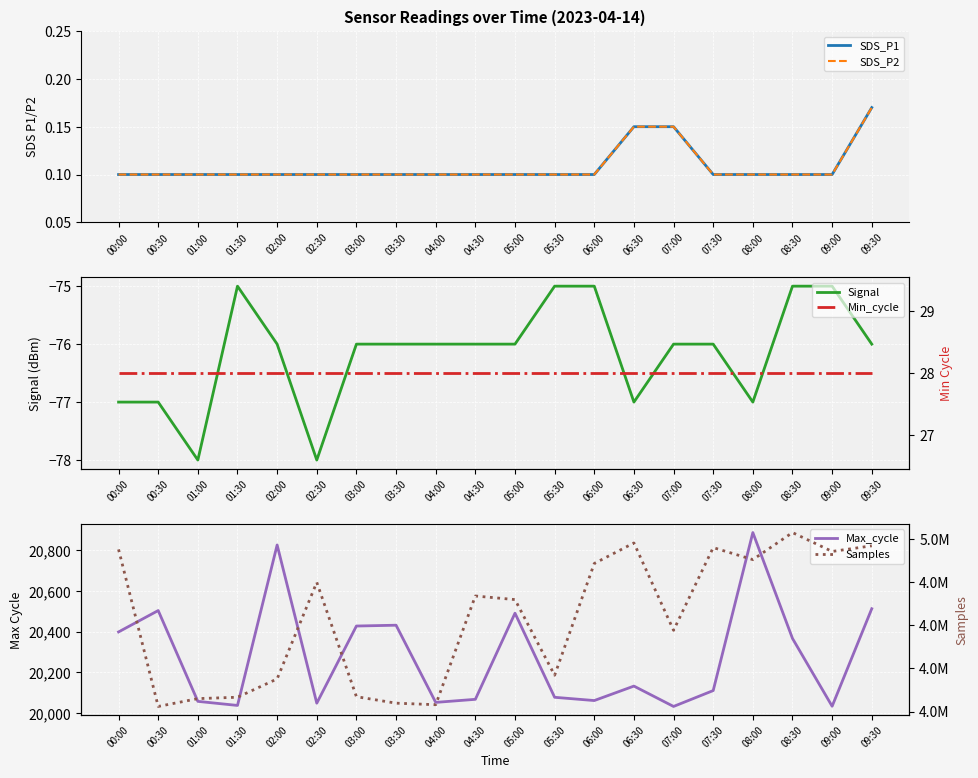

What is the difference between the highest and lowest values at 00:30?

4980666.0